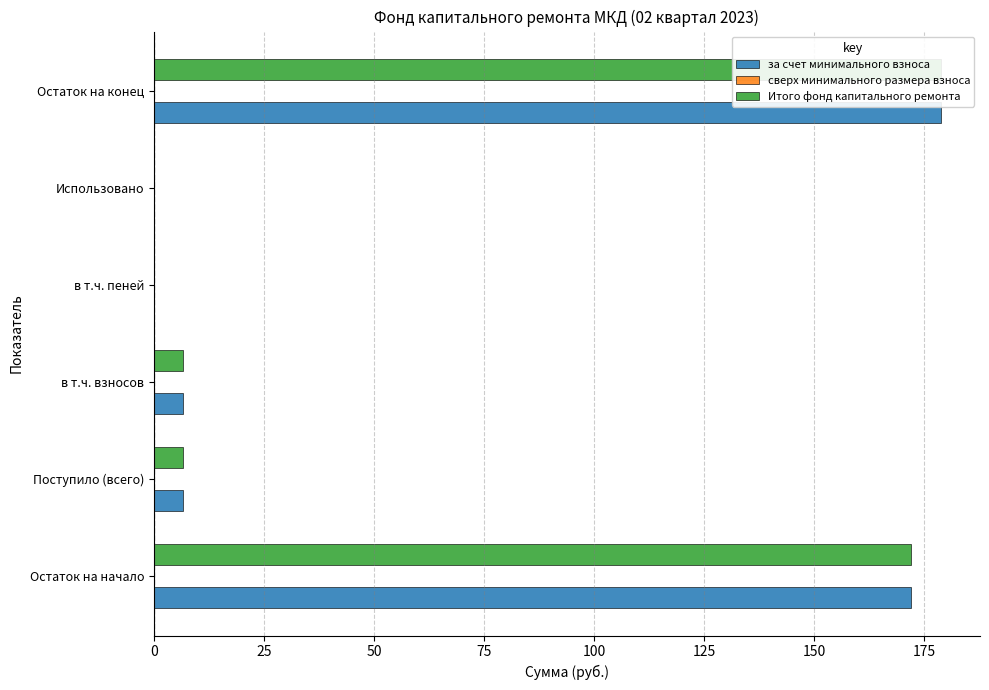

What is the difference between the second highest and second lowest values in the за счет минимального взноса series?

172.1